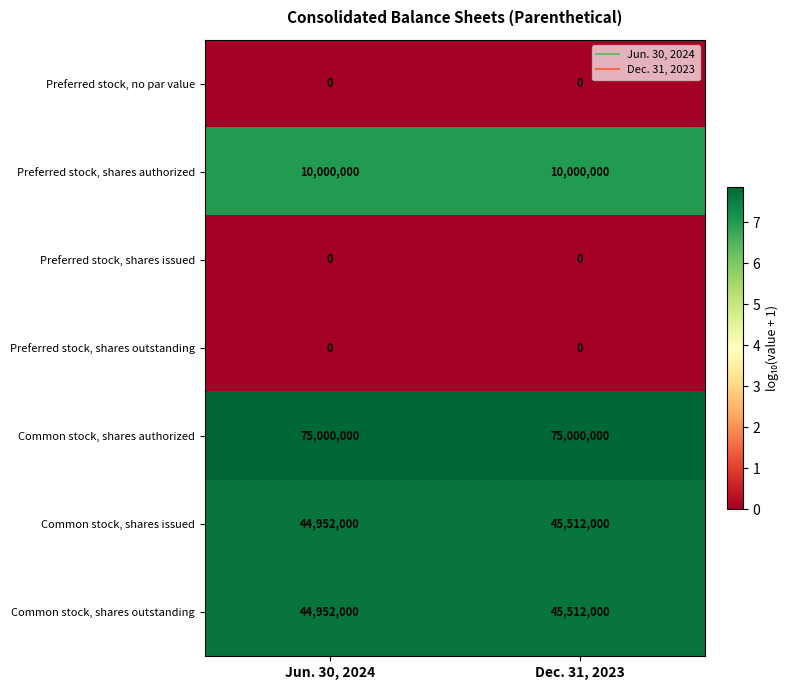

At how many categories does at least one series exceed 1?

2